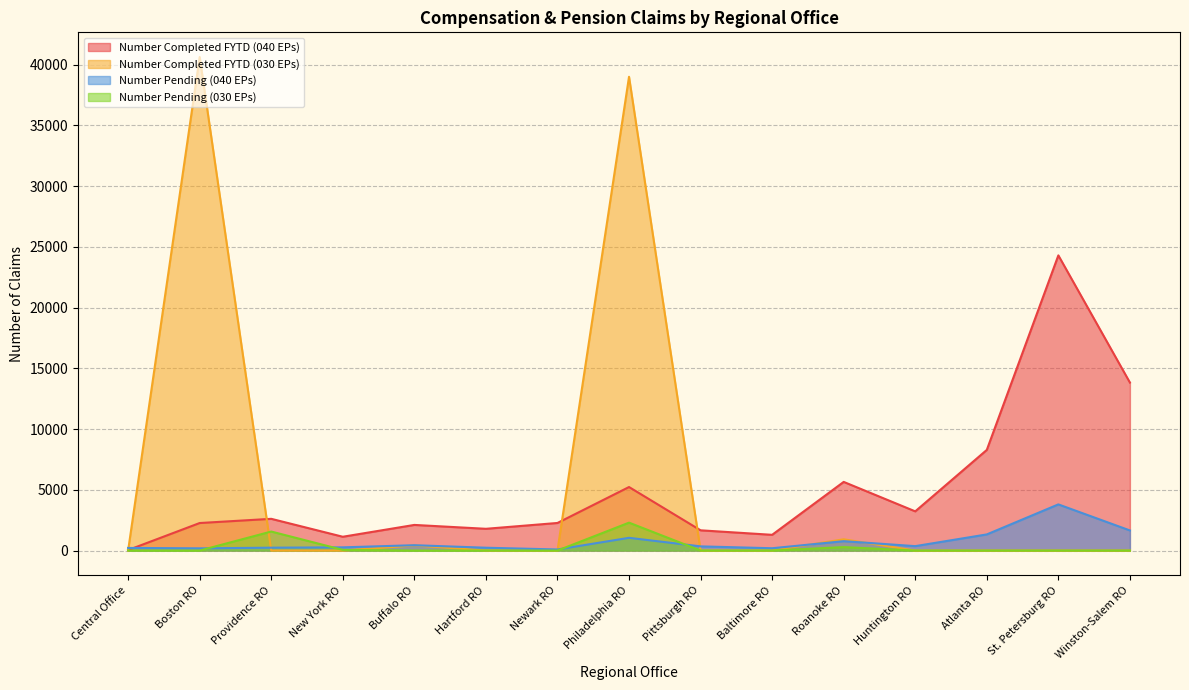

What is the maximum value for Number Pending (040 EPs)?

3801